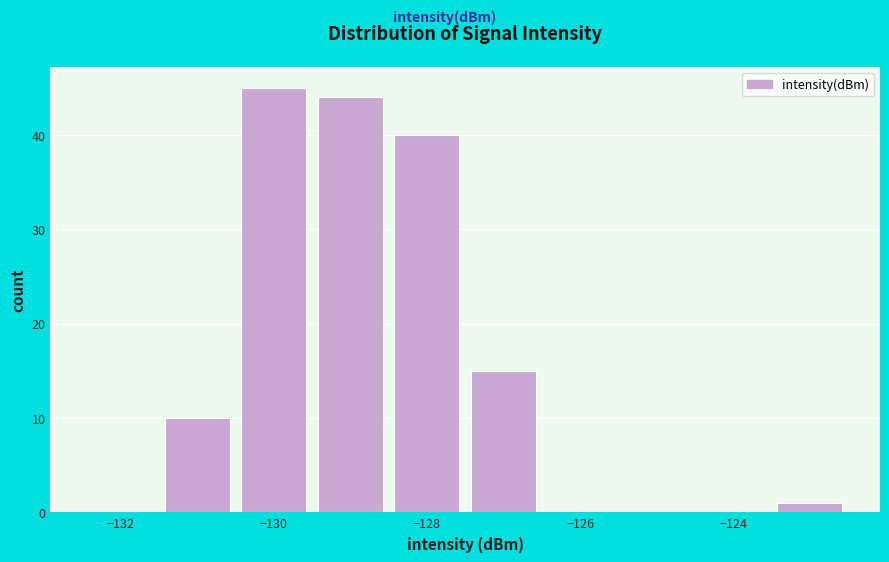

Reading left to right, list every bar in this chart as the range it spans on the x-axis followed by its height. Neither the bar edges nor the heights are printed on the chart, so give them approximately, as read against the axes.

-132.5 to -131.5: 0
-131.5 to -130.5: 10
-130.5 to -129.5: 45
-129.5 to -128.5: 44
-128.5 to -127.5: 40
-127.5 to -126.5: 15
-126.5 to -125.5: 0
-125.5 to -124.5: 0
-124.5 to -123.5: 0
-123.5 to -122.5: 1